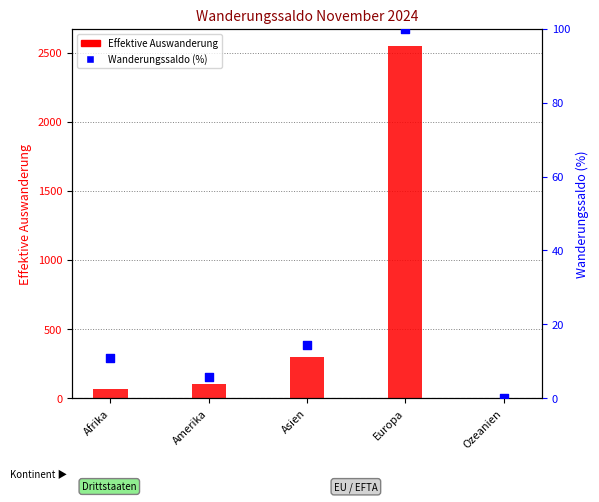

Is the value of Effektive Auswanderung at Ozeanien greater than the value of Wanderungssaldo (%) at Amerika?

No